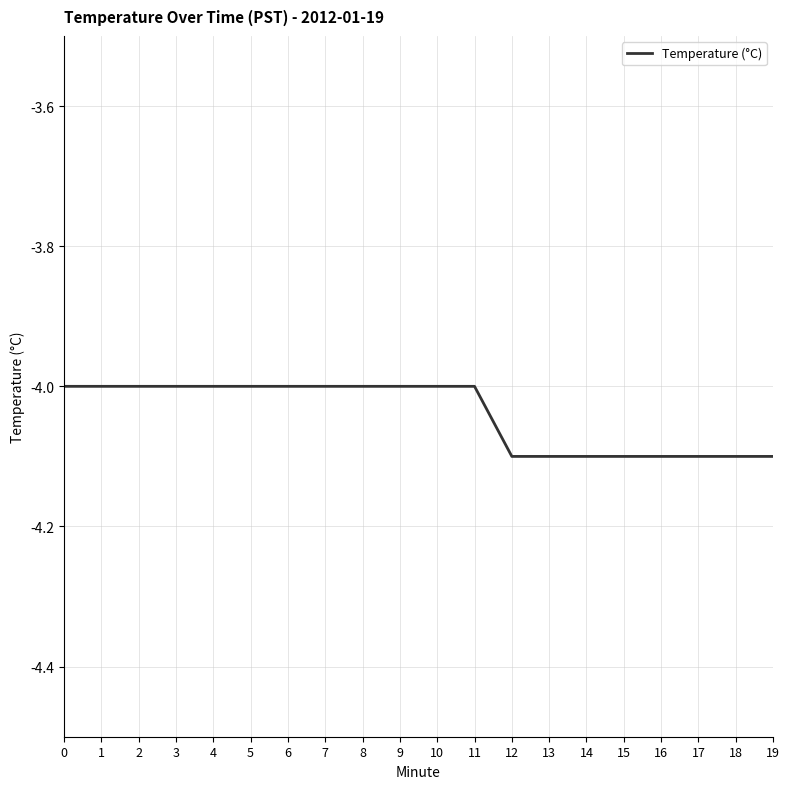

What is the change in value from 1 to 16?

-0.1